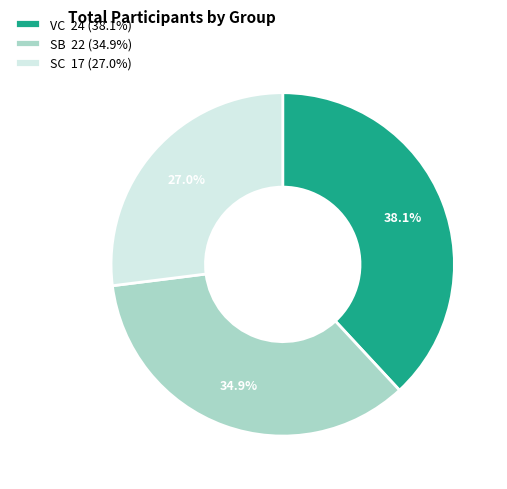

What is the smallest slice in the pie chart?

SC